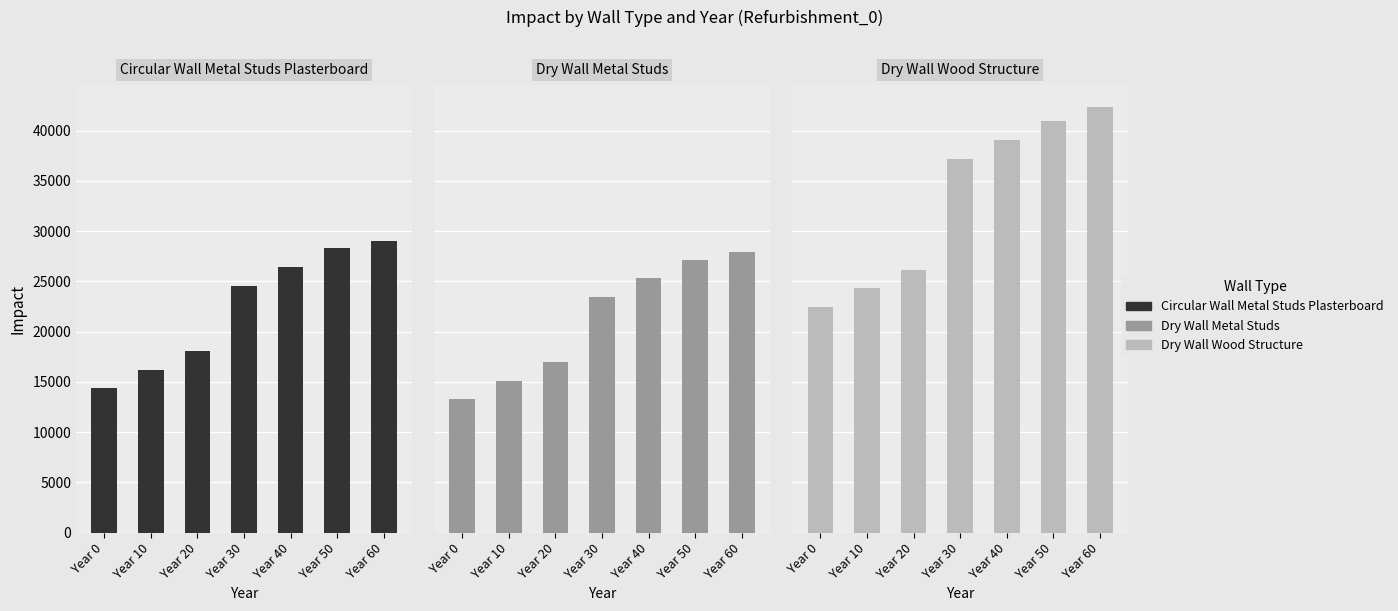

How many groups of bars are there?

7